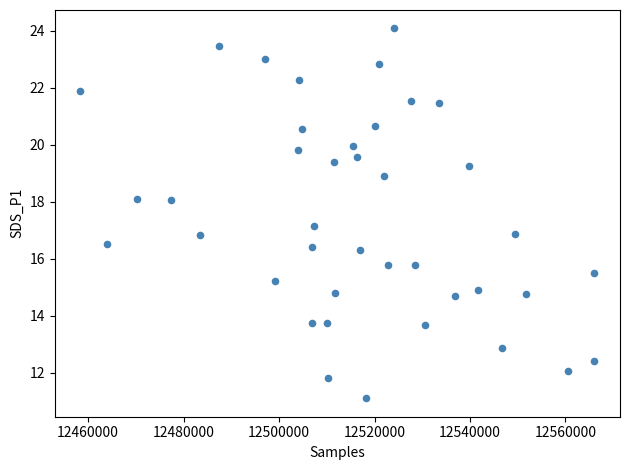

What is the range of Y values (max minus min)?

13.0